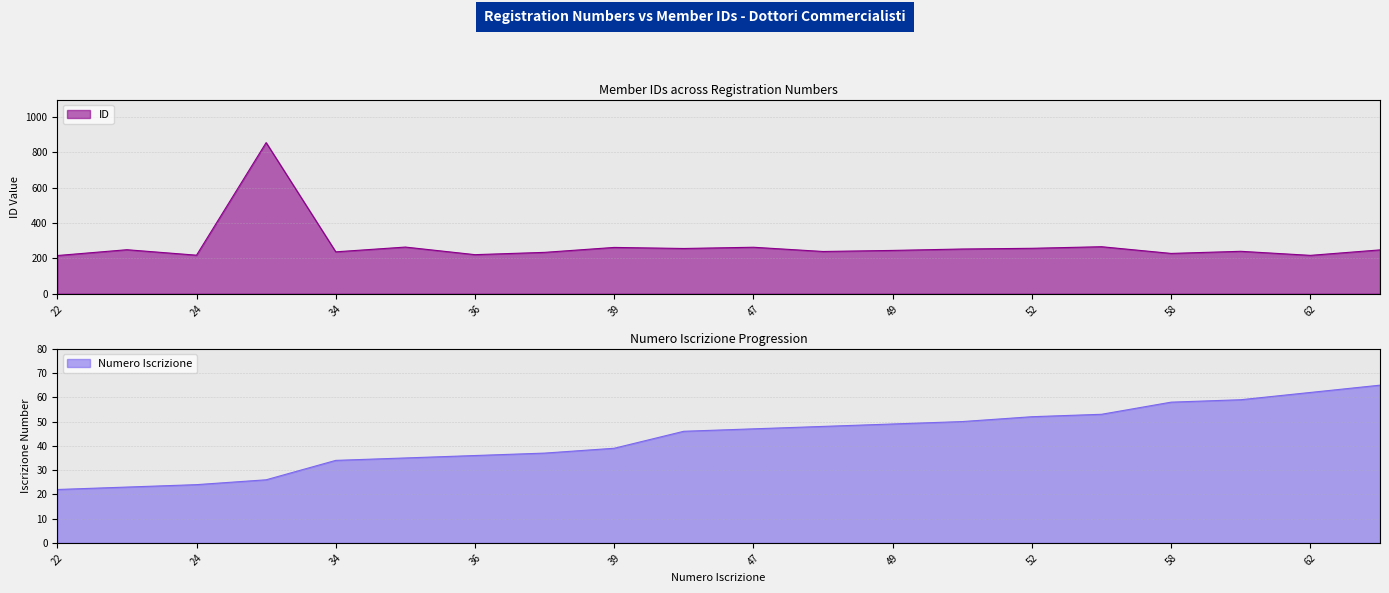

What is the value of the ID point at the 11th from the left?

263